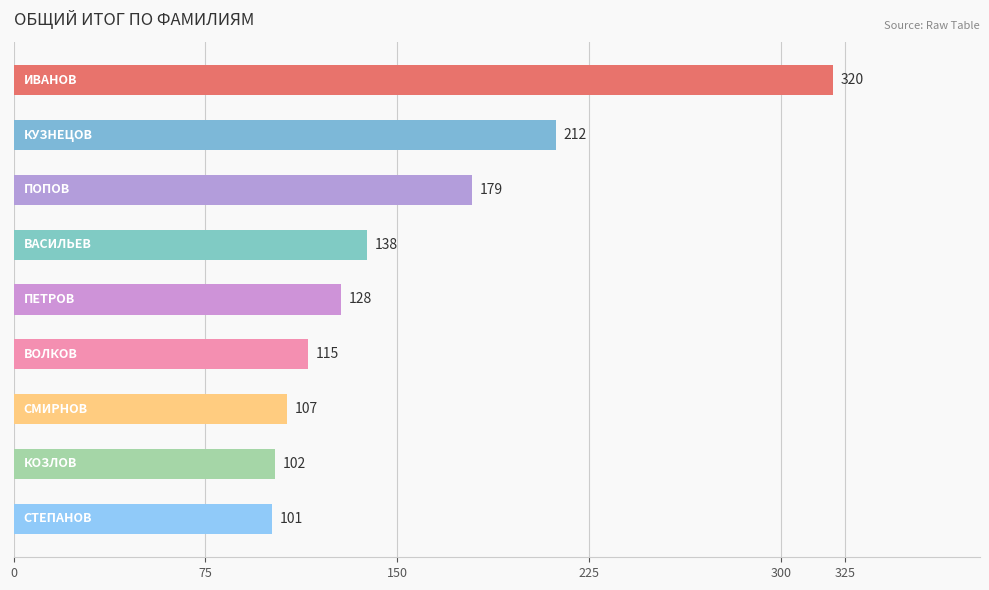

Count the number of data series in this chart.

1